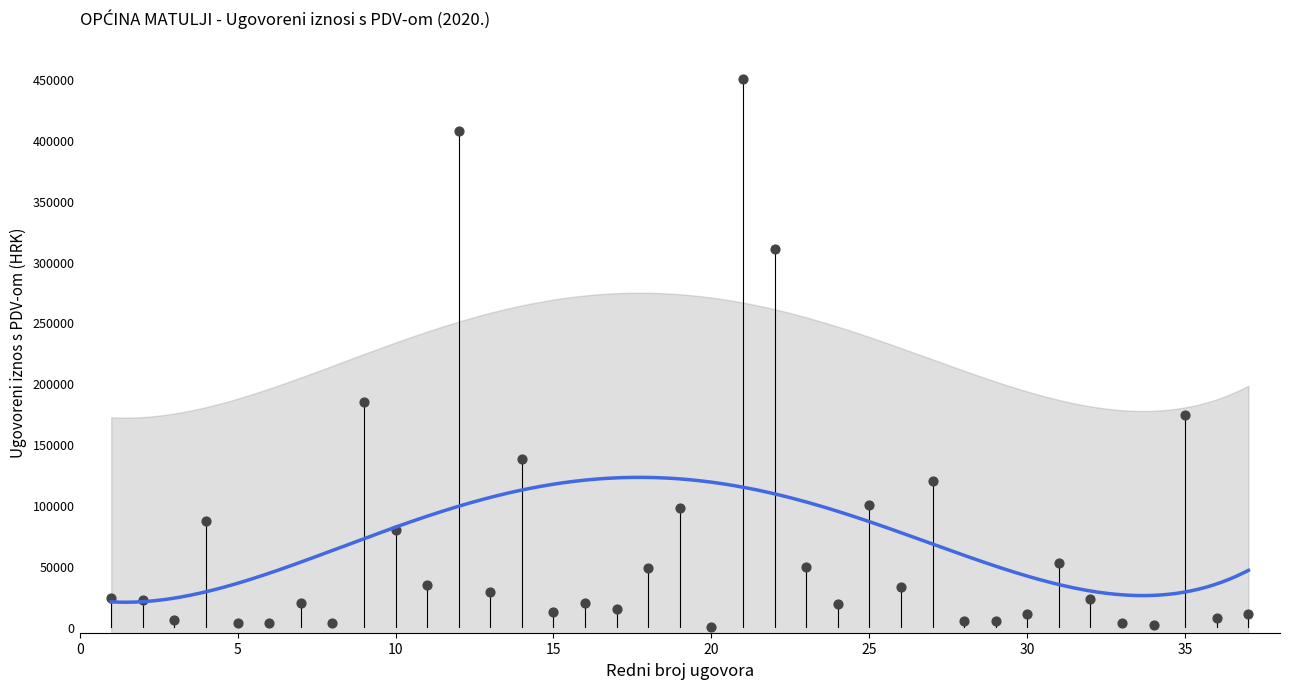

What is the range of X values (max minus min)?

36.0